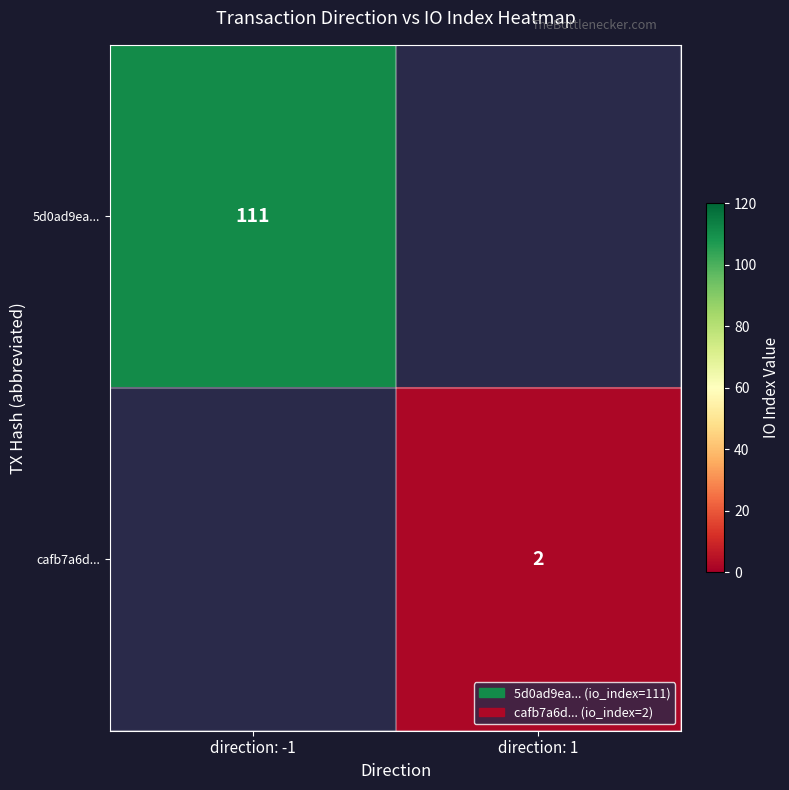

At how many categories does at least one series exceed 43?

1